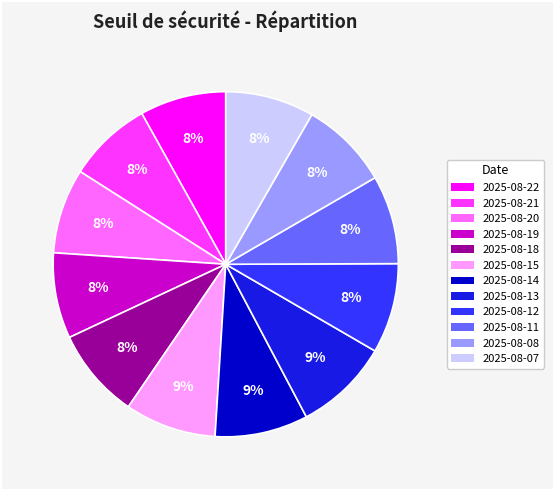

To the nearest percent, what portion does 2025-08-19 represent?

8%